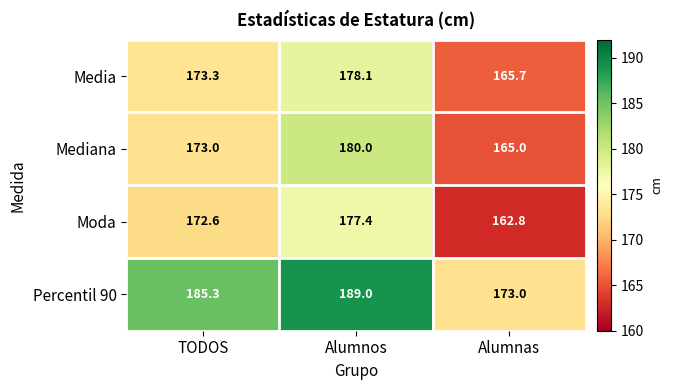

At which category is the sum across all series the highest?

Alumnos